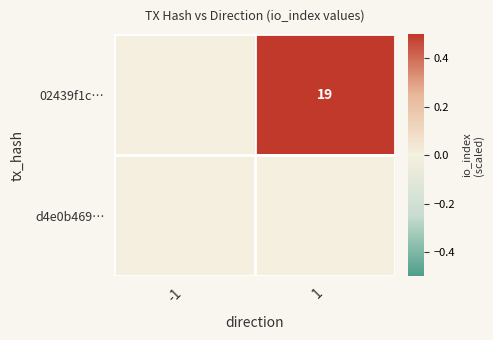

Rank the series by their maximum value, from highest to lowest.

02439f1c…, d4e0b469…